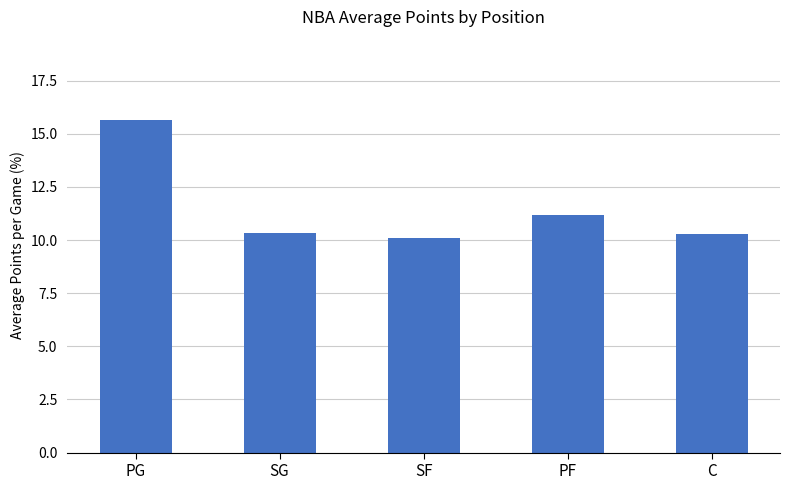

What is the average value?

11.5